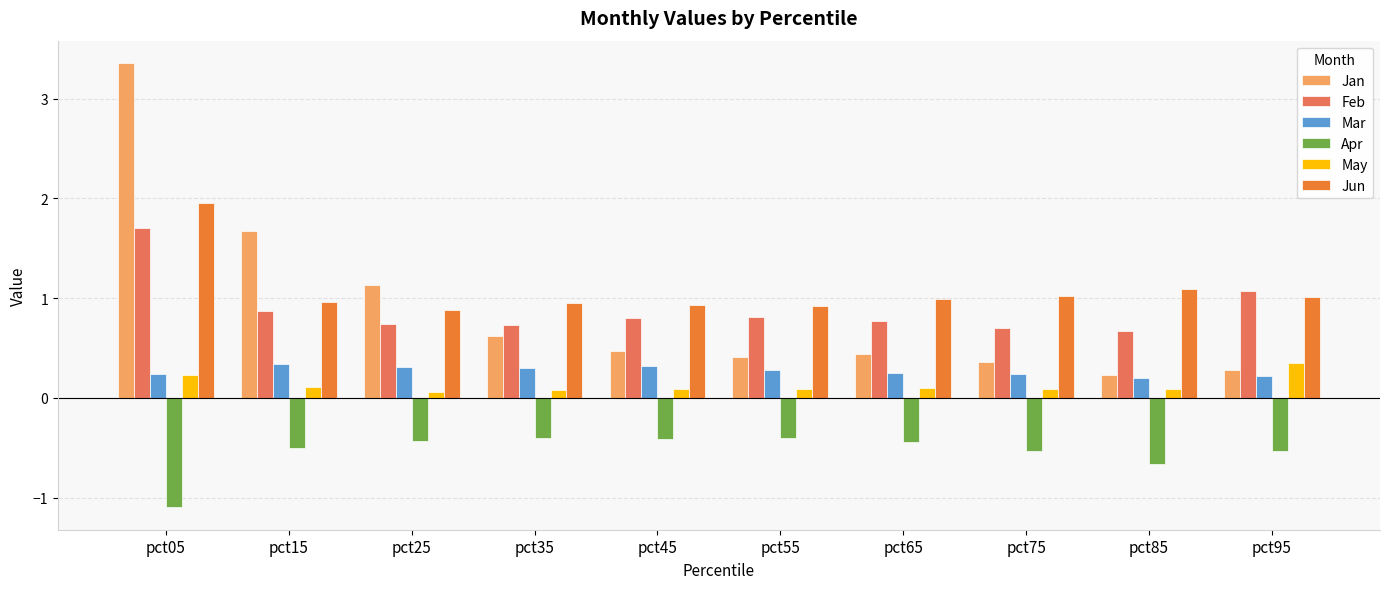

Does the chart contain any negative values?

Yes